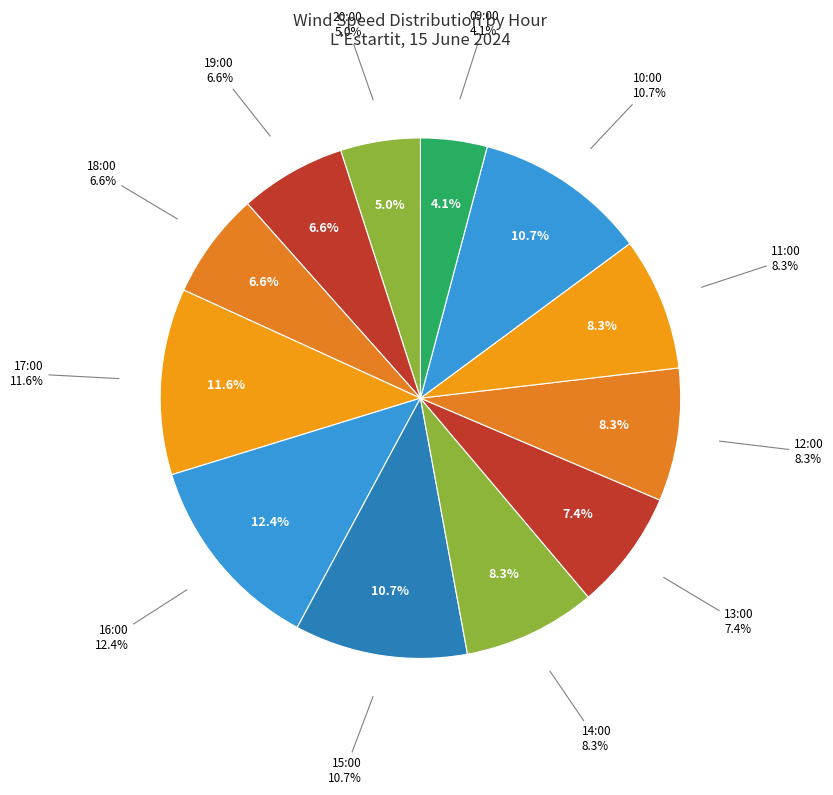

To the nearest percent, what portion does 20:00 represent?

5%